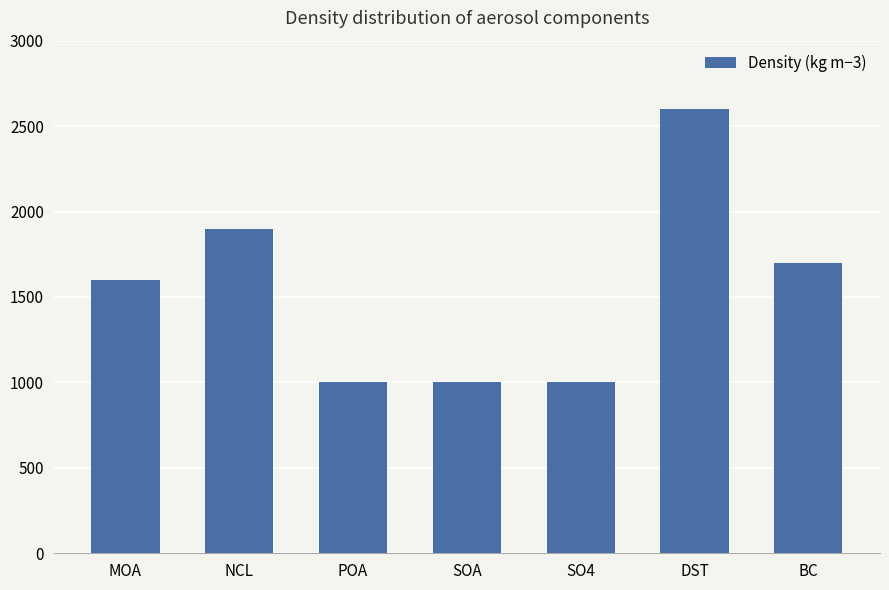

What position from the left is POA?

3